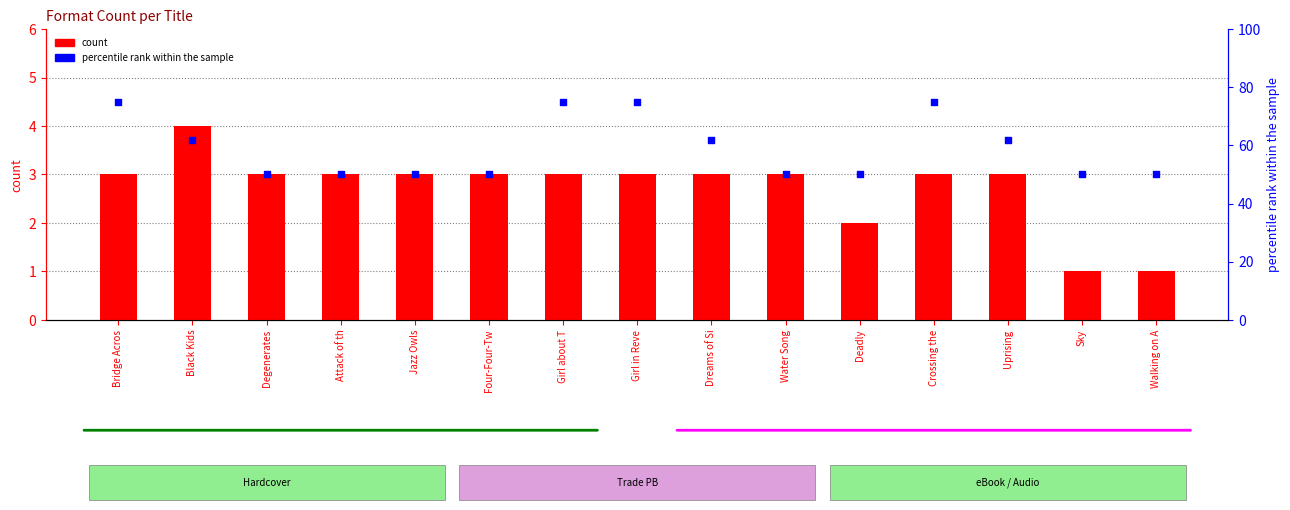

Is the value of count at Jazz Owls greater than the value of percentile rank within the sample at Water Song?

No